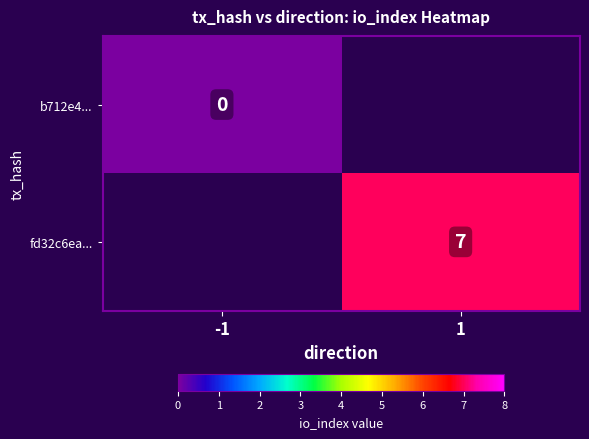

Is the value of b712e4... at -1 greater than the value of fd32c6ea... at 1?

No